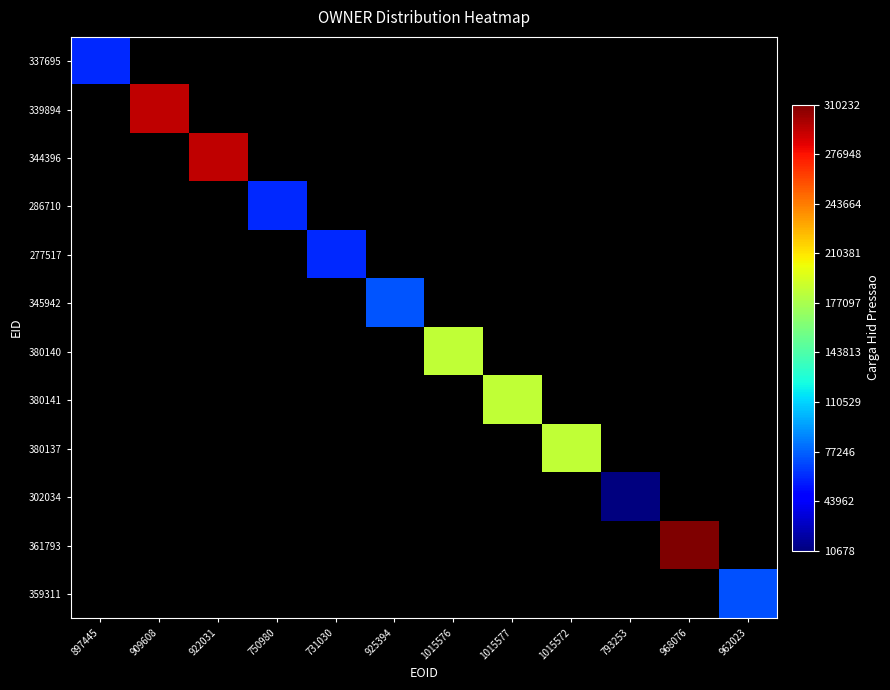

How many distinct data groups are displayed?

12